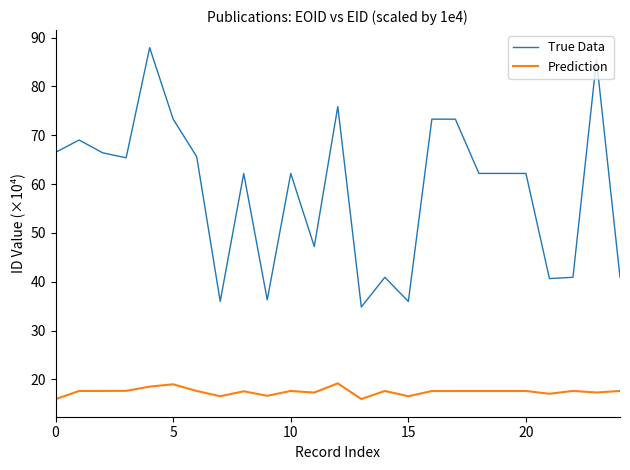

Which series has the largest total across all categories?

True Data